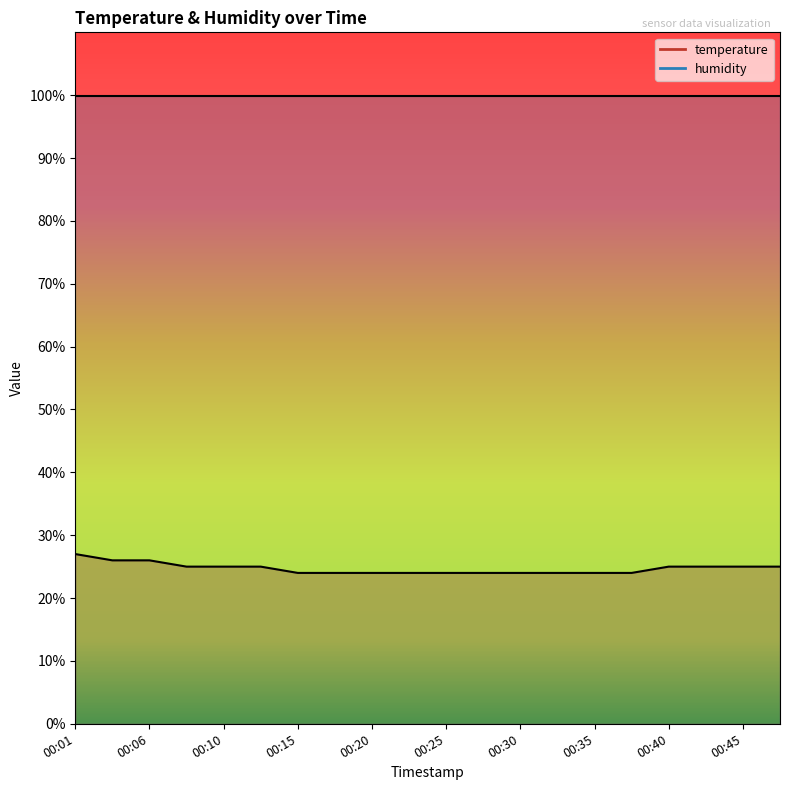

What is the maximum value shown in the chart?

27.0